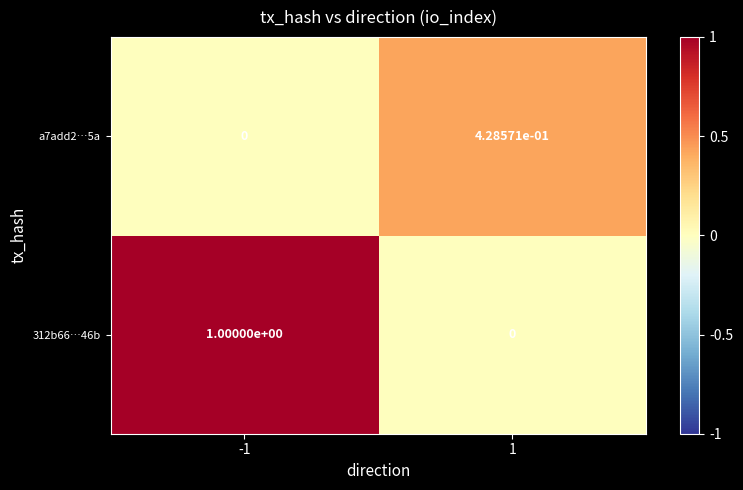

How many categories are shown in the chart?

2